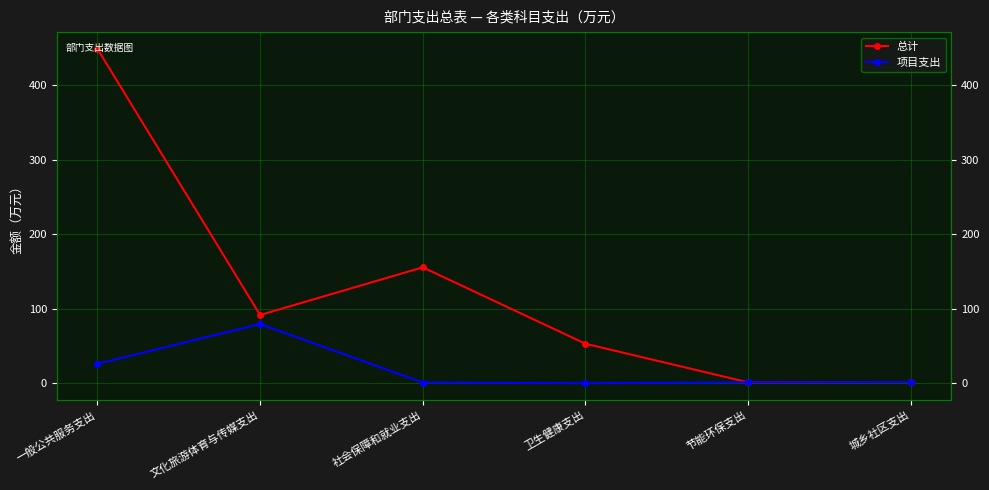

Between 卫生健康支出 and 城乡社区支出, which series saw the biggest shift?

总计